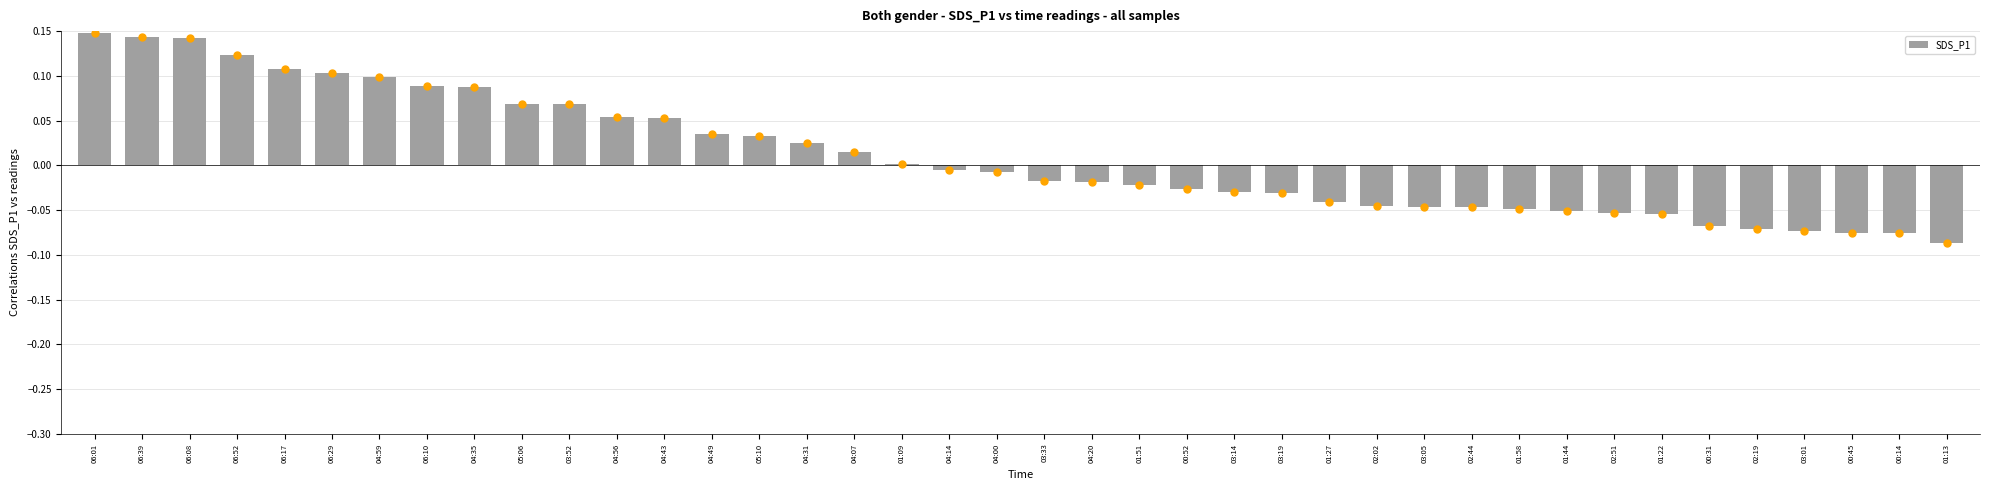

True or false: the data shows 0.0 at 06:10.

False